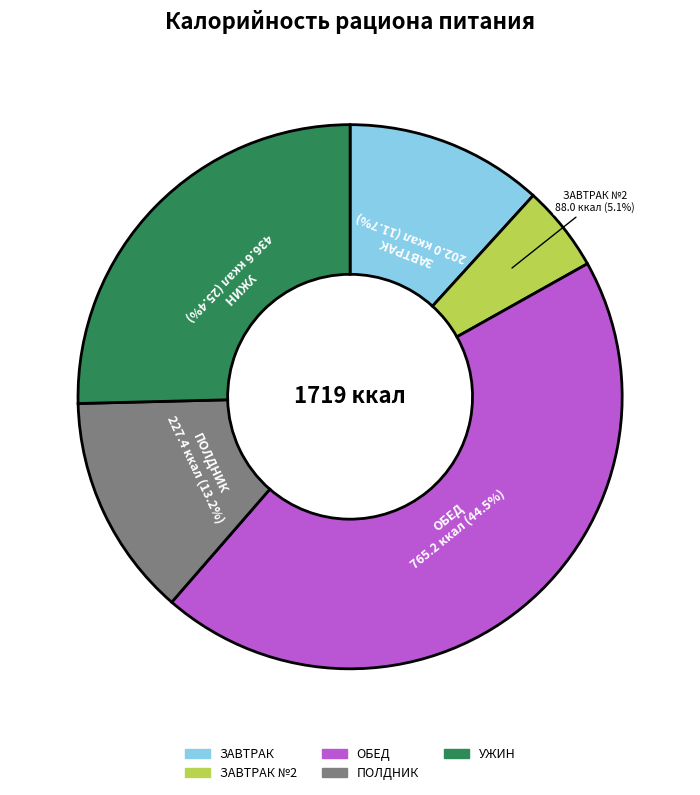

Does any single category account for the majority?

No